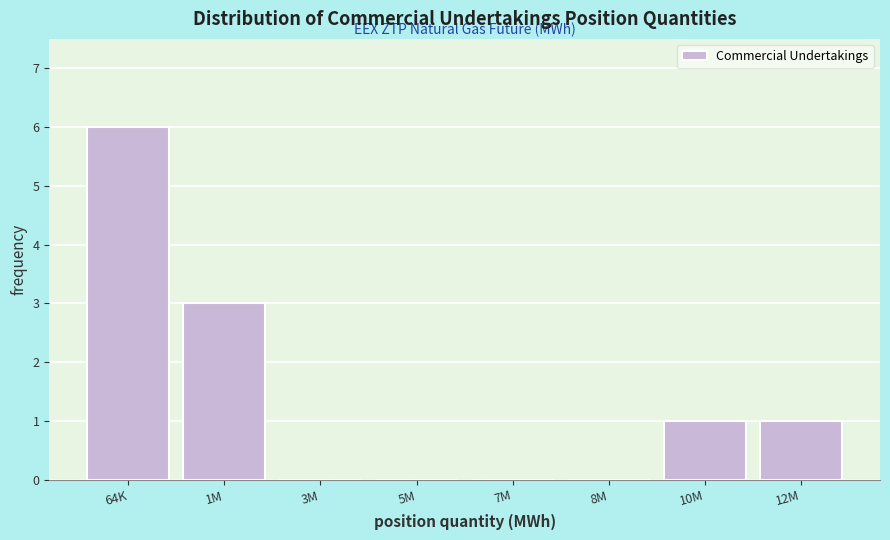

Reading left to right, extract all data points from this chart.

64K=6	1M=3	3M=0	5M=0	7M=0	8M=0	10M=1	12M=1